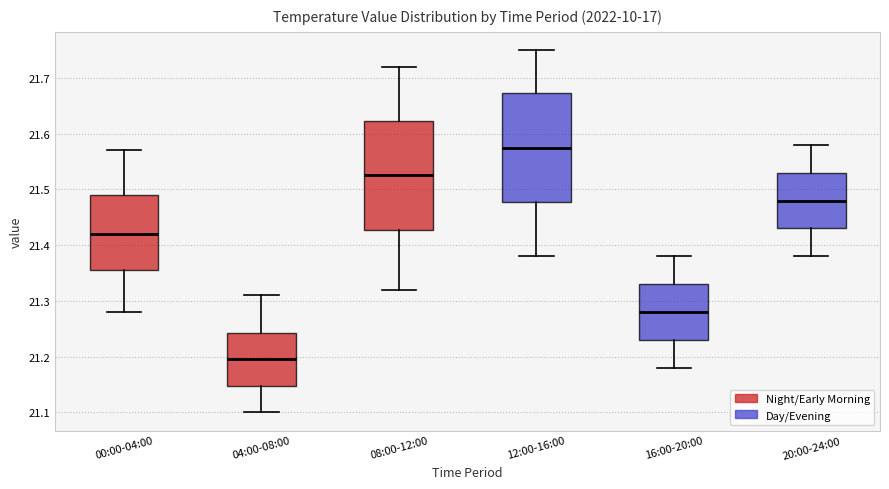

Reading left to right, transcribe this box plot: for each box, give where its median line is, the range the box spans, and where its two whiskers end, as read against the y-axis. The values are not printed on the chart, so give them approximately, as read against the axis.

00:00-04:00: median 21.42, box 21.36 to 21.49, whiskers 21.28 to 21.57
04:00-08:00: median 21.20, box 21.15 to 21.24, whiskers 21.10 to 21.31
08:00-12:00: median 21.53, box 21.43 to 21.62, whiskers 21.32 to 21.72
12:00-16:00: median 21.58, box 21.48 to 21.67, whiskers 21.38 to 21.75
16:00-20:00: median 21.28, box 21.23 to 21.33, whiskers 21.18 to 21.38
20:00-24:00: median 21.48, box 21.43 to 21.53, whiskers 21.38 to 21.58